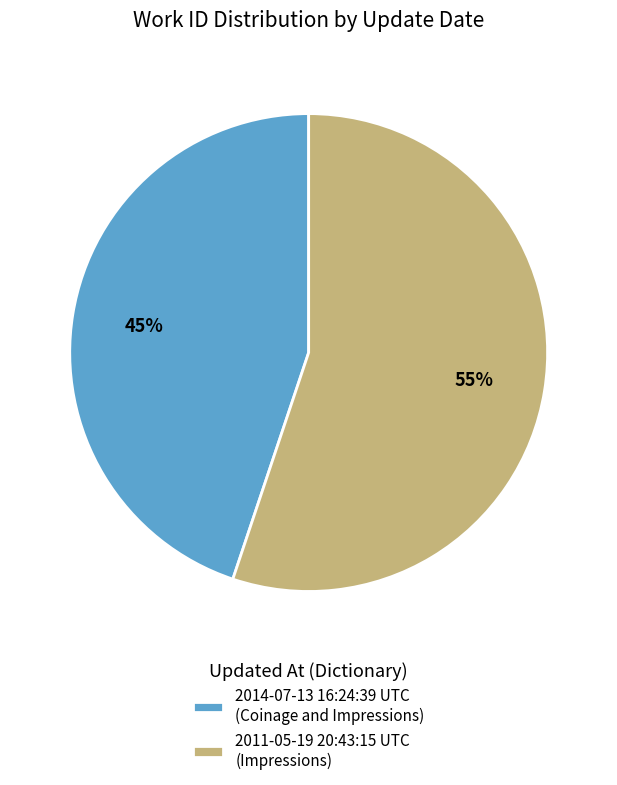

To the nearest percent, what is the combined percentage of 2014-07-13 16:24:39 UTC and 2011-05-19 20:43:15 UTC?

100%